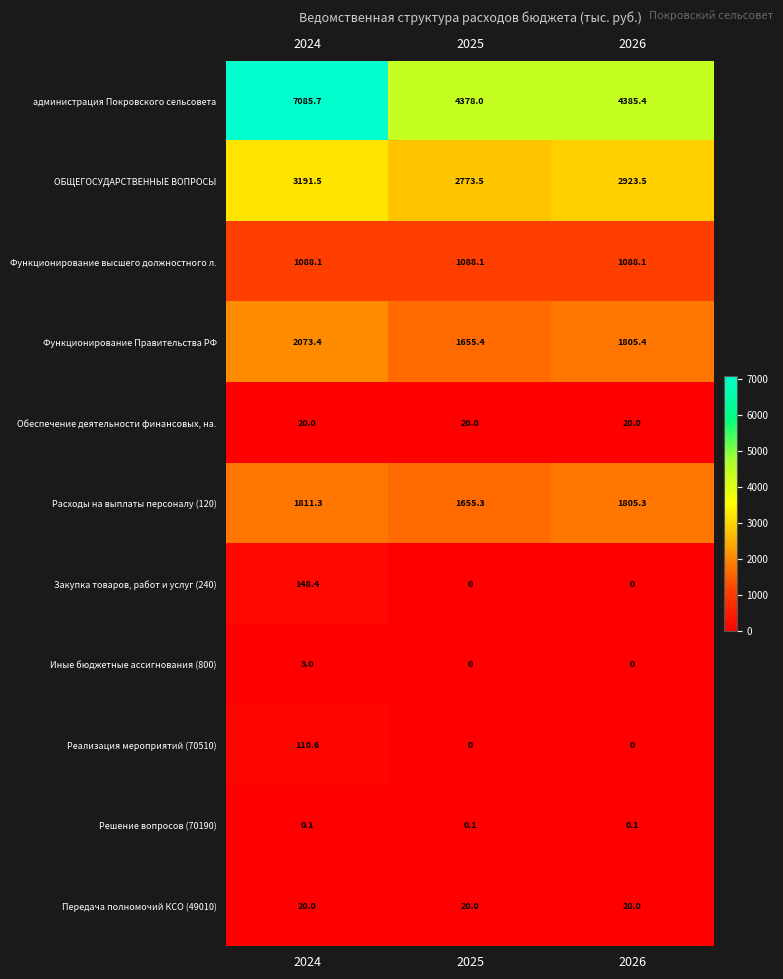

Which series changed the most between 2024 and 2026?

администрация Покровского сельсовета